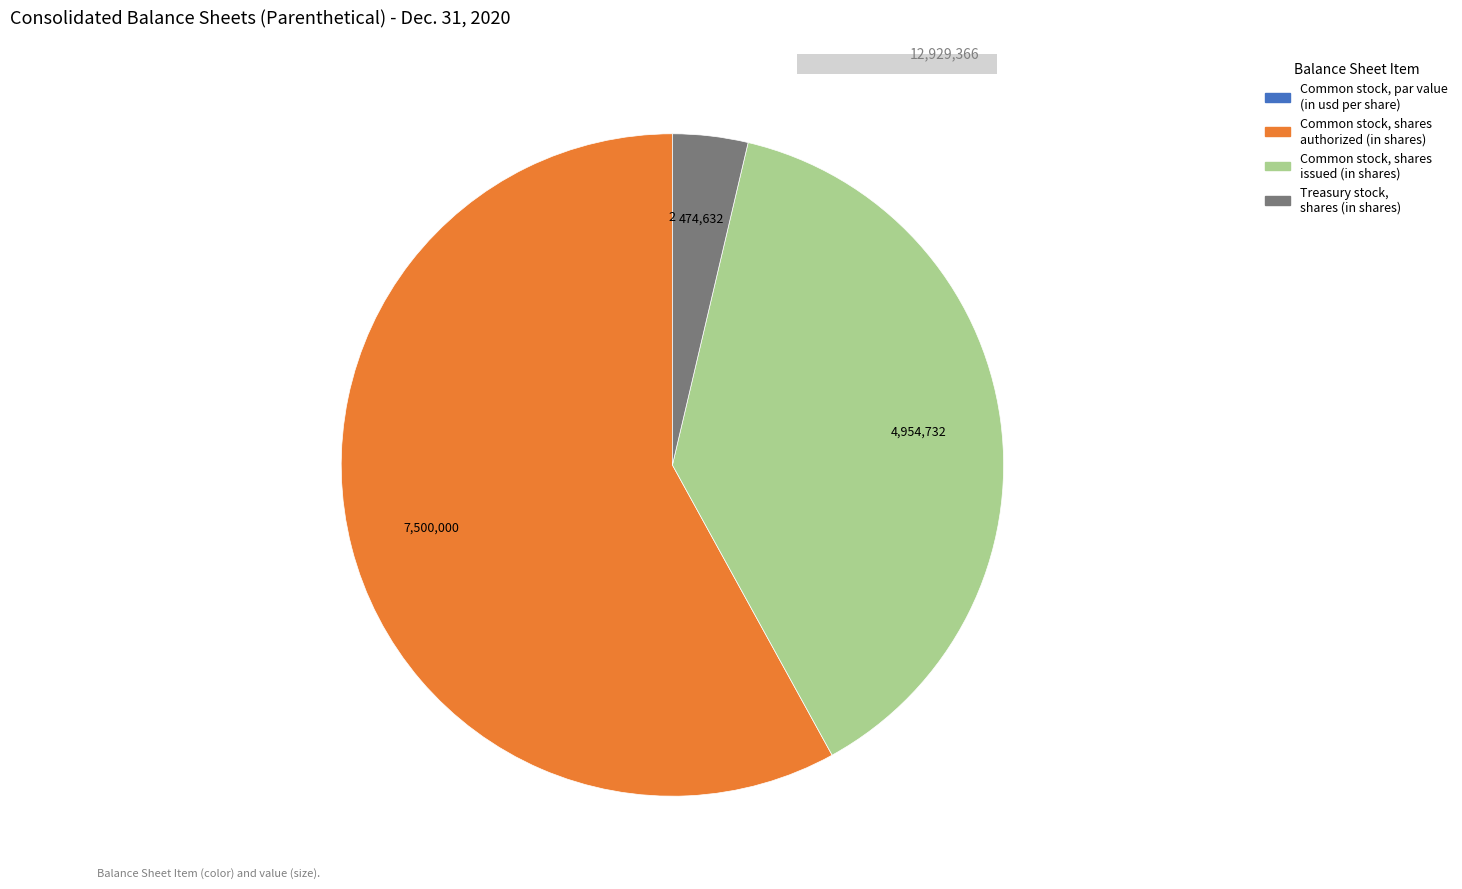

Count the number of slices in the pie.

4